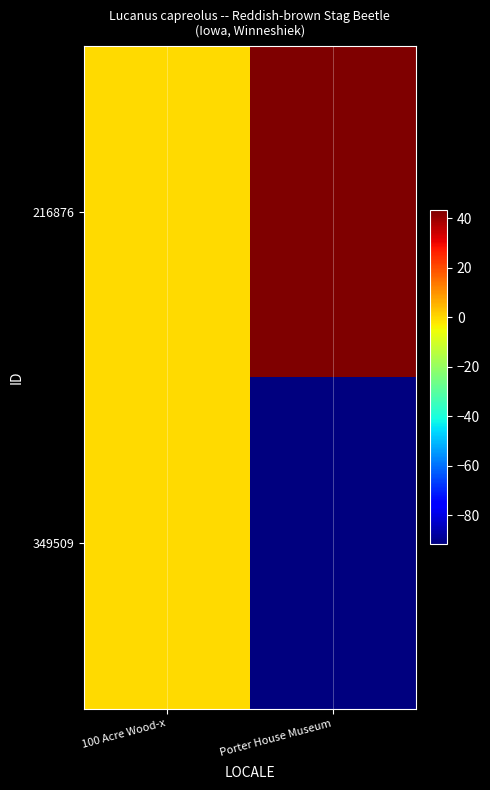

At which category is the sum across all series the highest?

100 Acre Wood-x